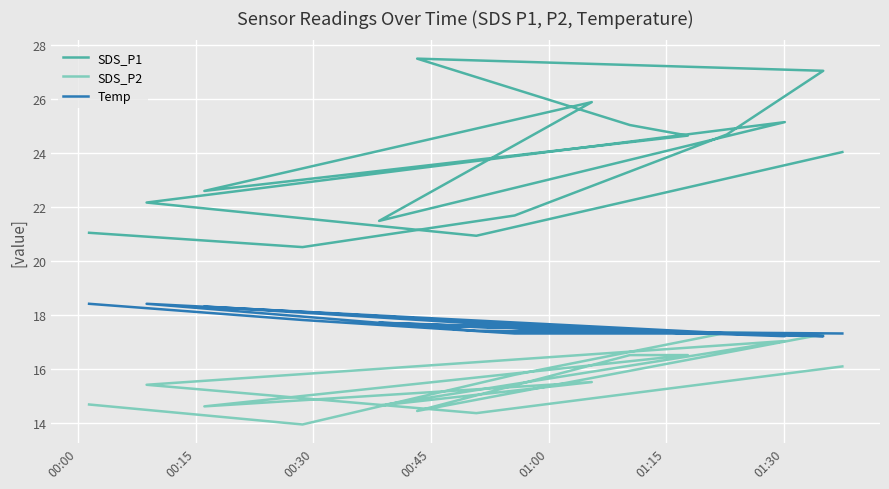

At how many categories does at least one series exceed 14?

15